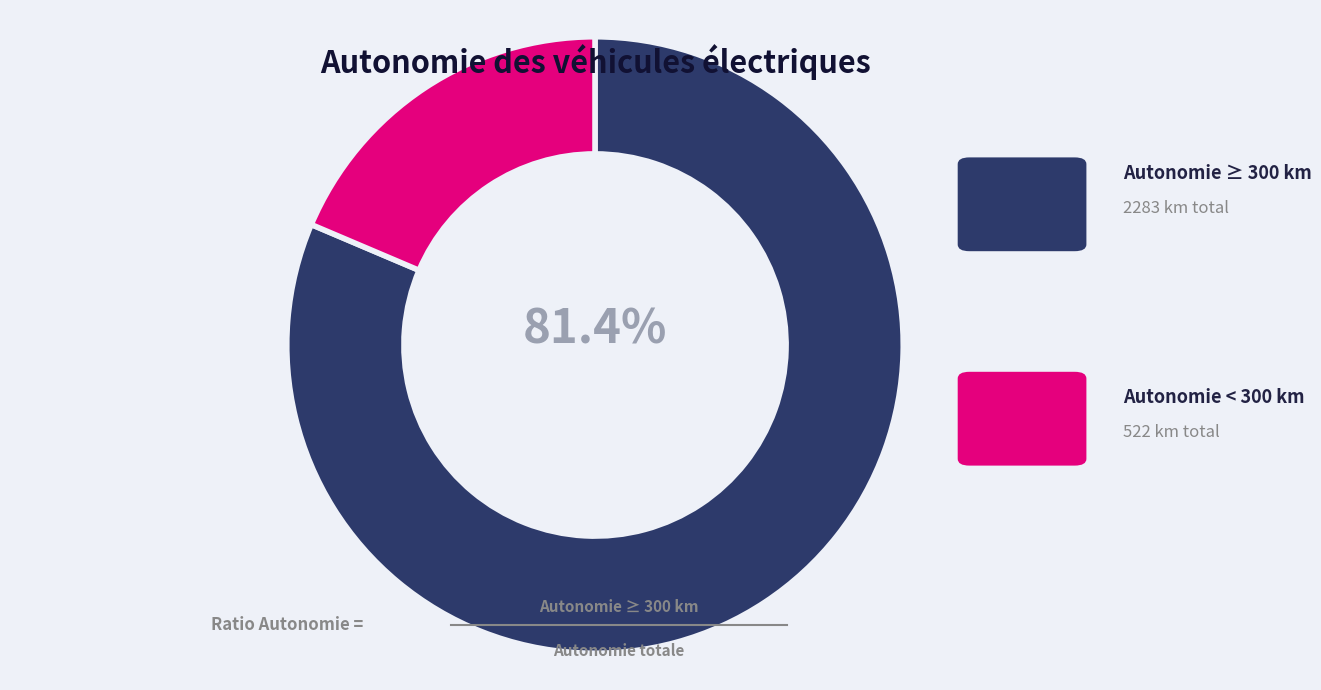

Is there any slice that represents more than half of the pie?

Yes